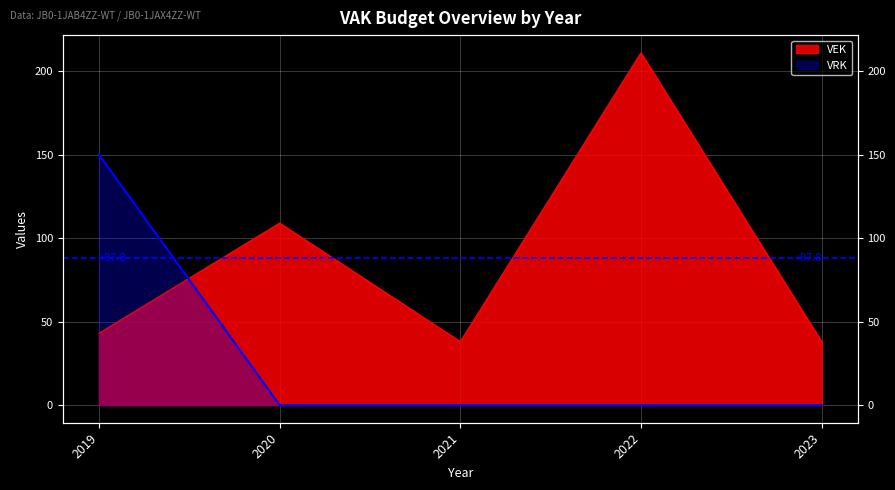

Which has a higher value, 2019 or 2021?

2019